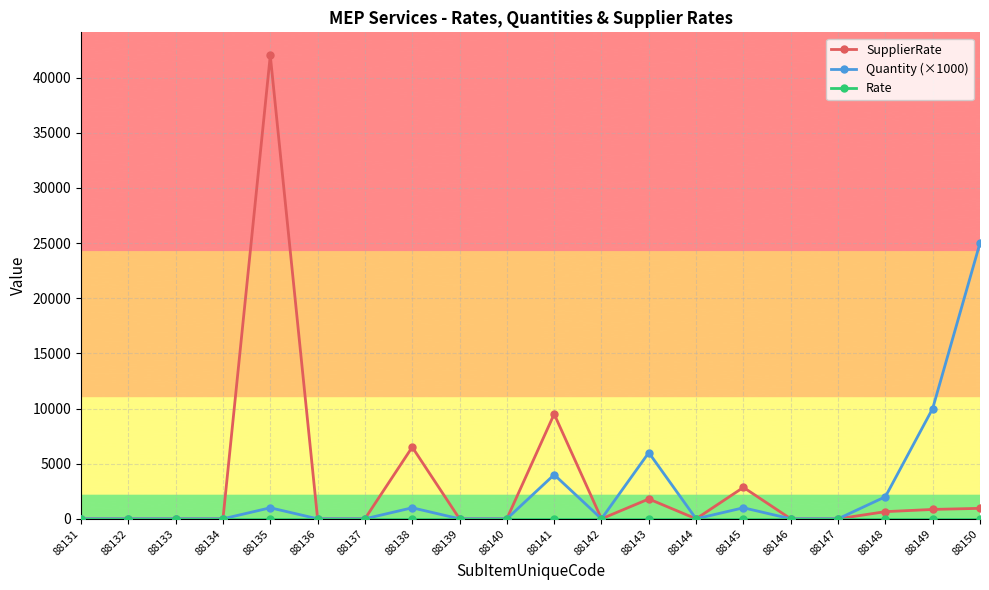

At which category does the chart reach its peak across all series?

88135